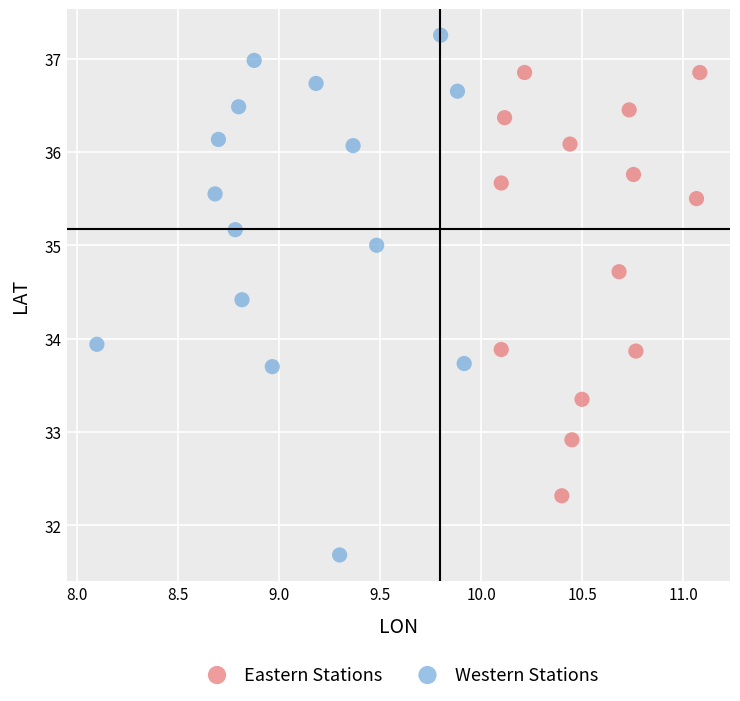

Which series contains the highest Y value?

Western Stations